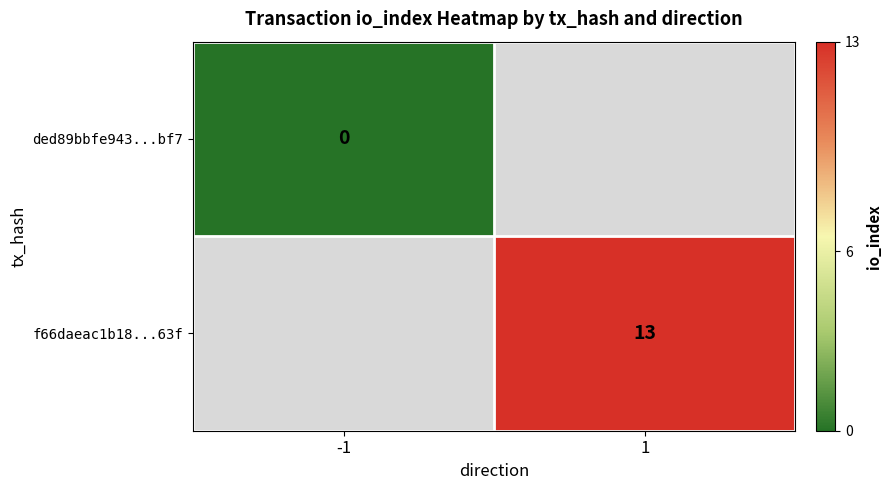

Is it true that f66daeac1b18...63f equals 13 at 1?

True